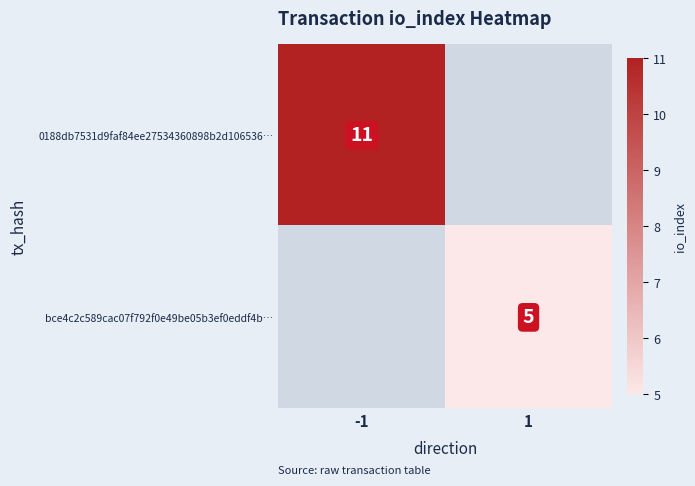

How many distinct data groups are displayed?

2